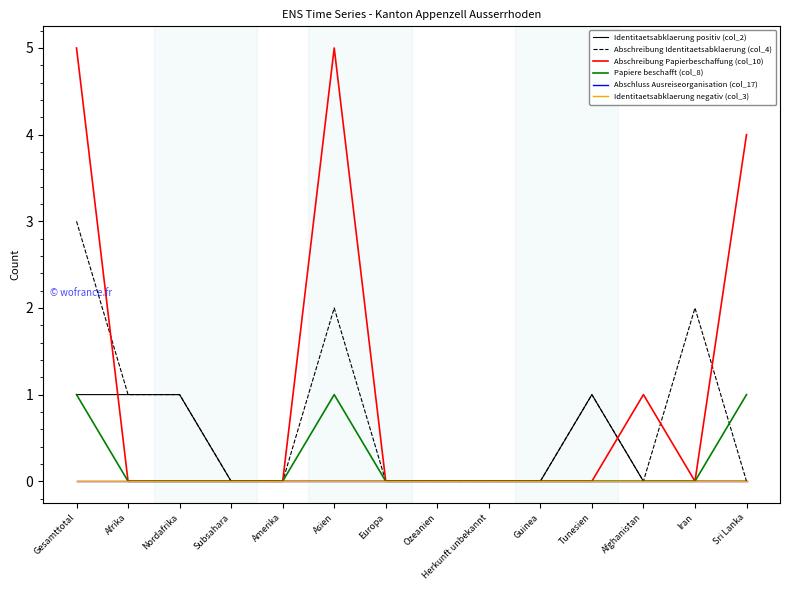

The Abschreibung Identitaetsabklaerung (col_4) series shows 2 at Subsahara. True or false?

False